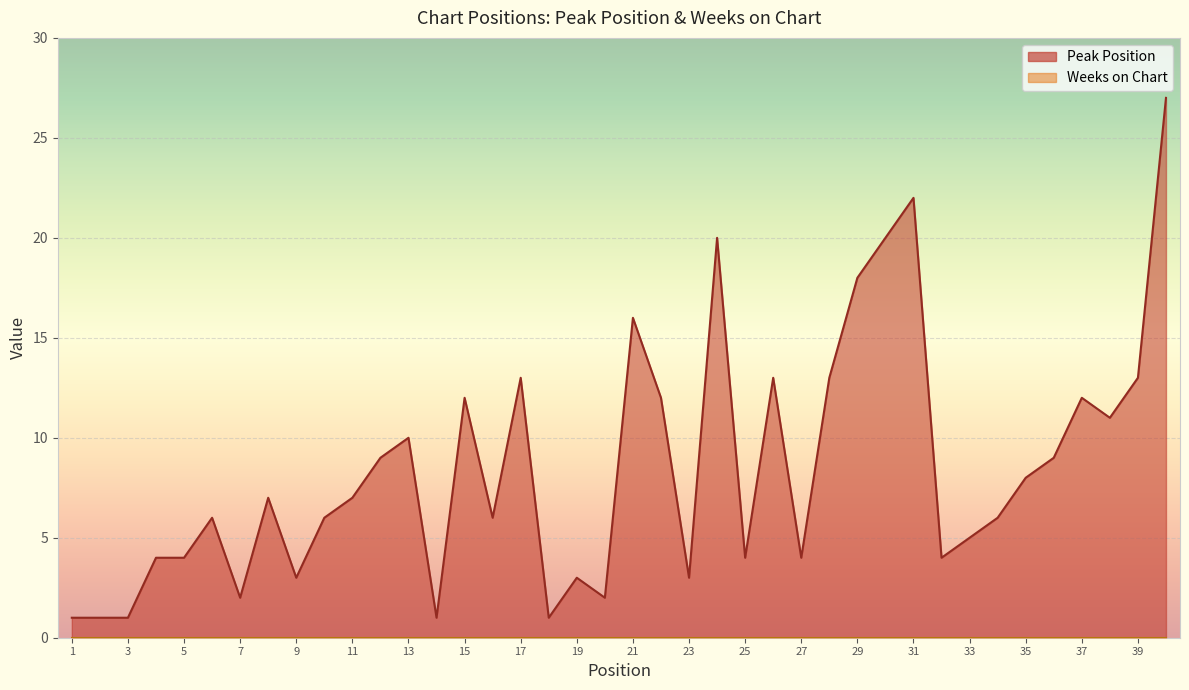

What is the sum of all values?

339